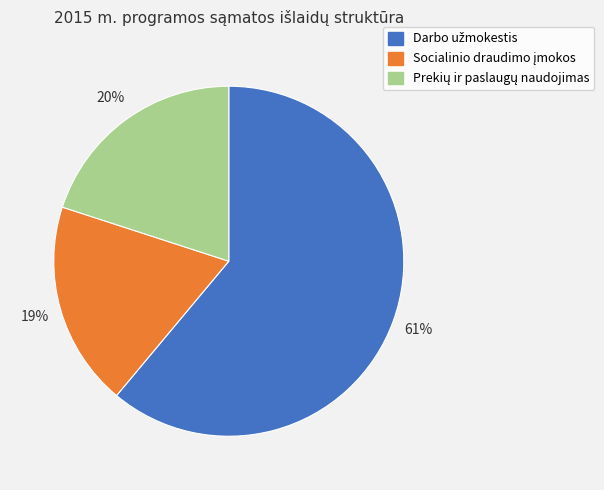

To the nearest percent, what is the difference between the largest and smallest slice percentages?

42%